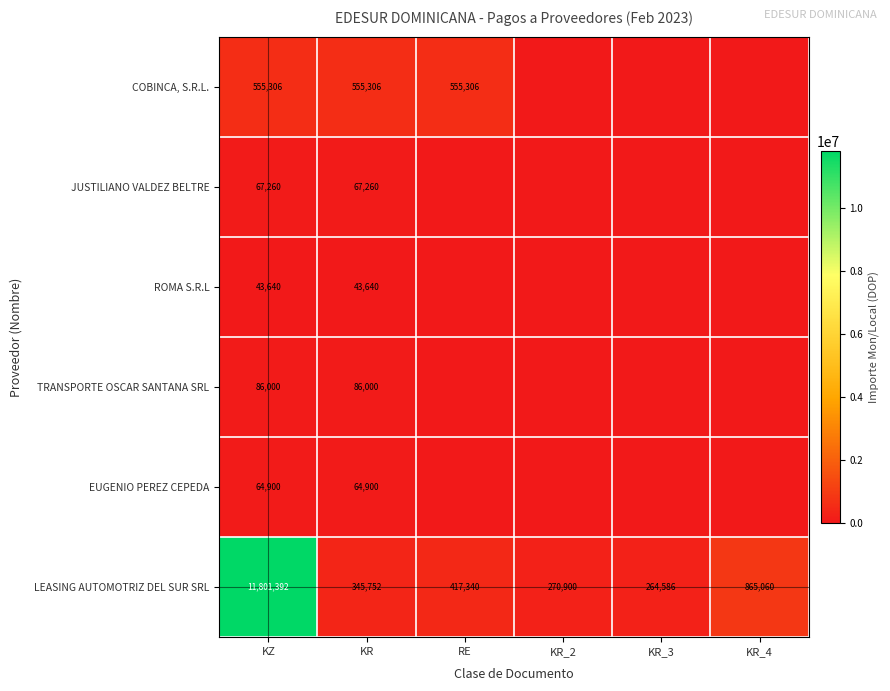

What is the difference between the second highest and second lowest values in the LEASING AUTOMOTRIZ DEL SUR SRL series?

594160